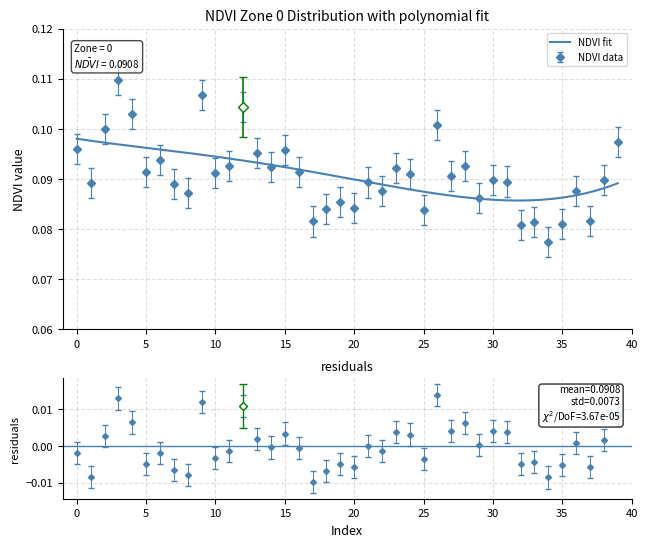

List the labels in order of value, smallest first.

34, 32, 35, 33, 17, 37, 25, 18, 20, 19, 29, 8, 22, 36, 7, 1, 21, 31, 38, 30, 27, 24, 10, 5, 16, 23, 14, 28, 11, 6, 13, 15, 0, 39, 2, 26, 4, 12, 9, 3